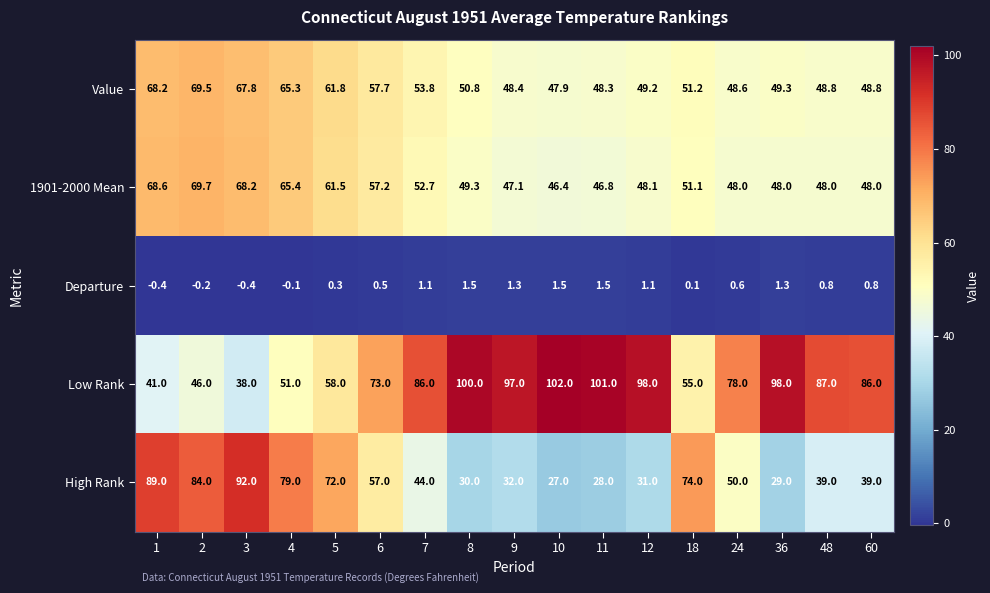

What is the minimum value for 1901-2000 Mean?

46.4